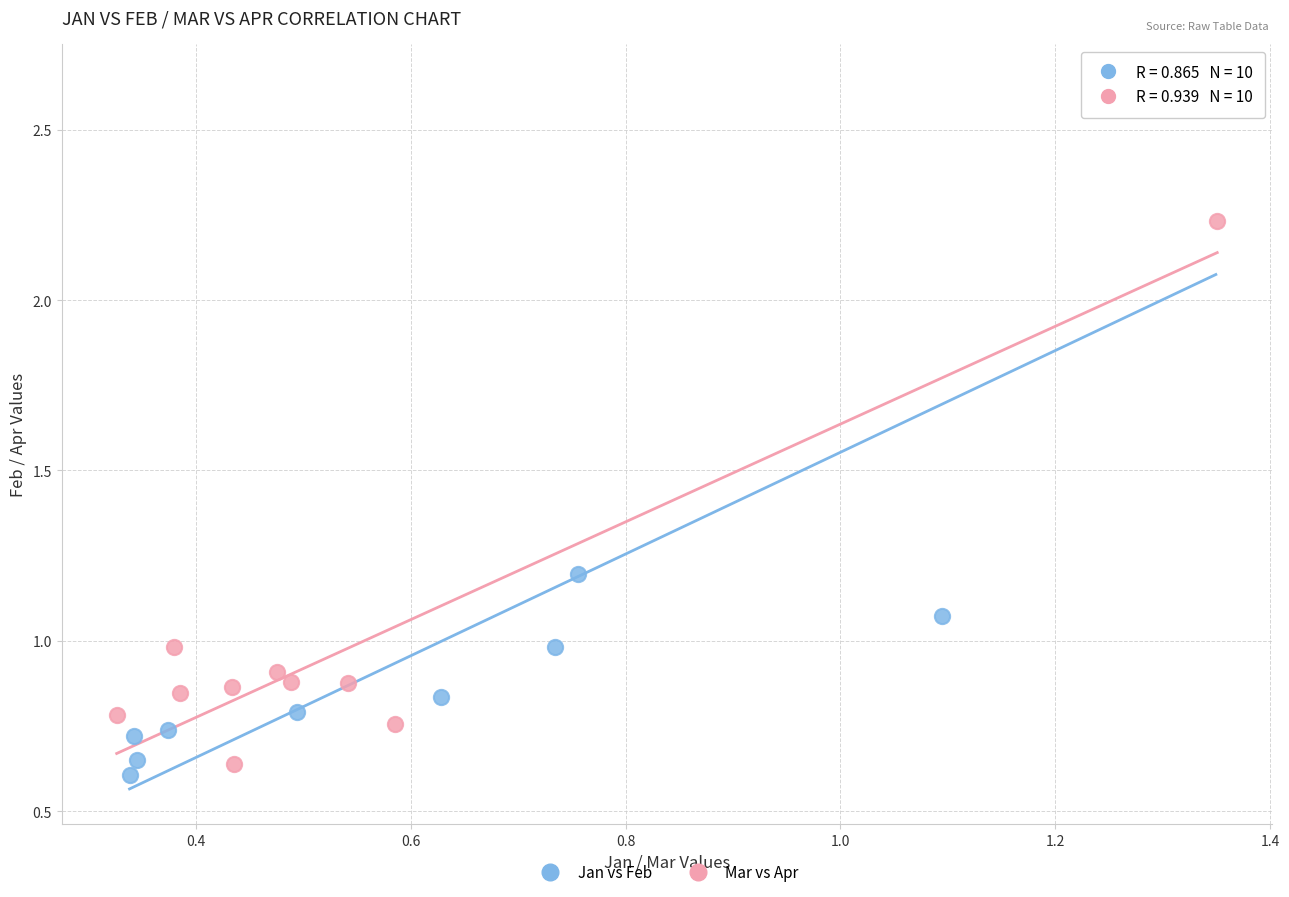

Which series reaches the maximum Y coordinate?

Jan vs Feb